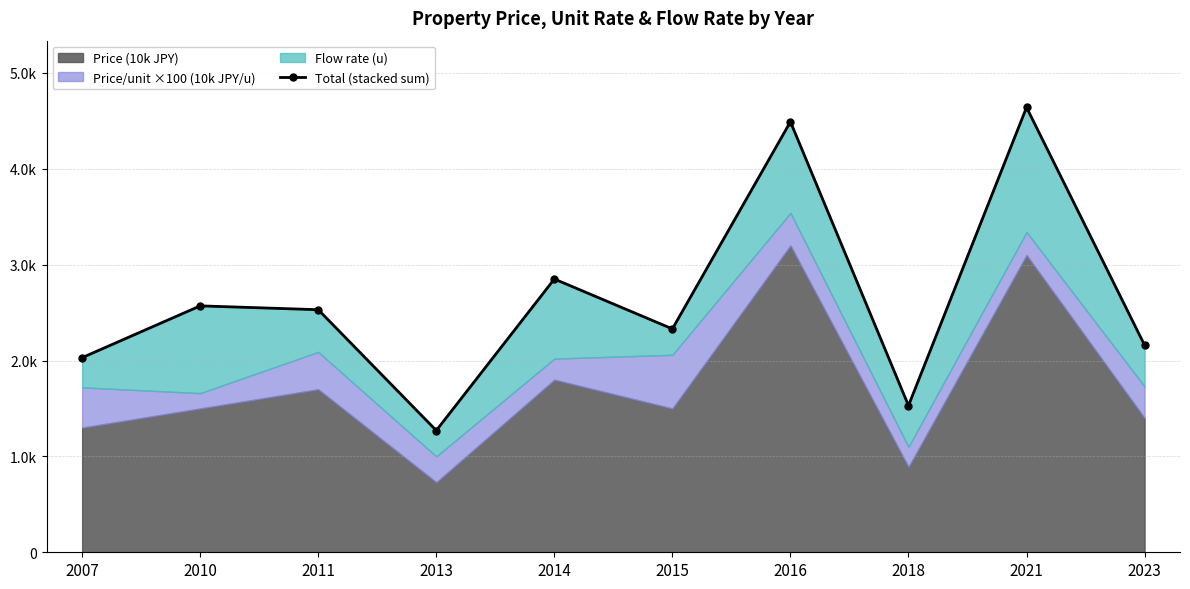

What is the value of the 7th point from the left?

4490